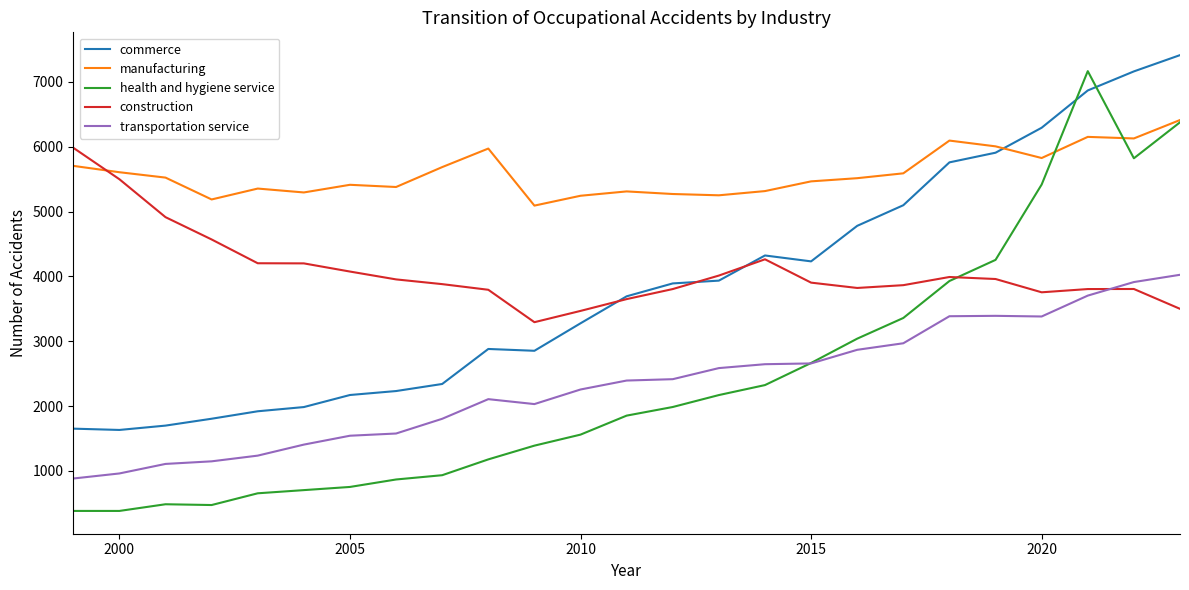

Is this an area chart (filled region under the line)?

No